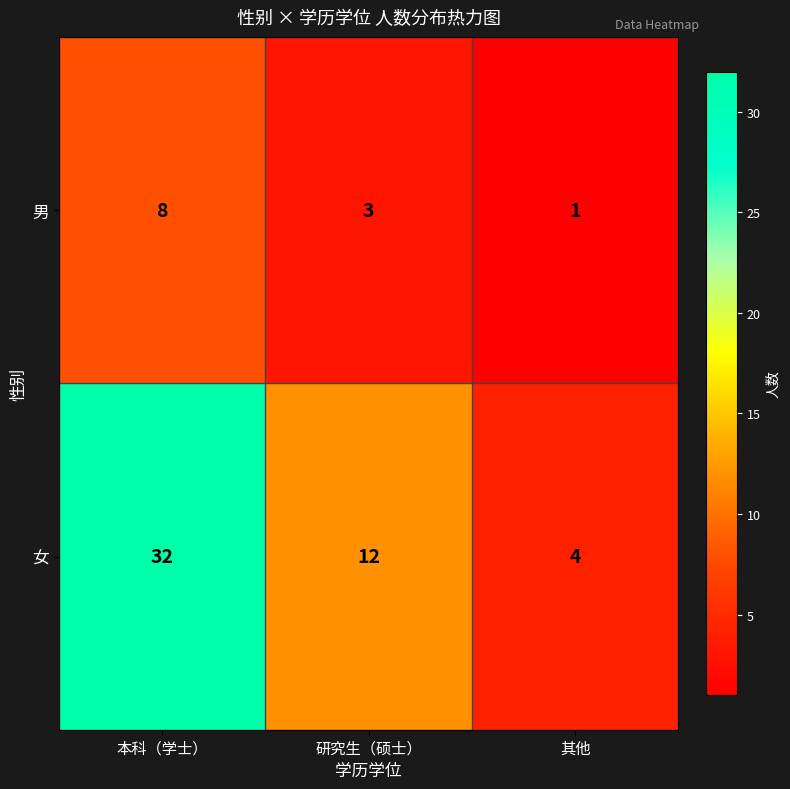

Reading left to right, what are all the values shown in this chart?

男: 8	3	1
女: 32	12	4